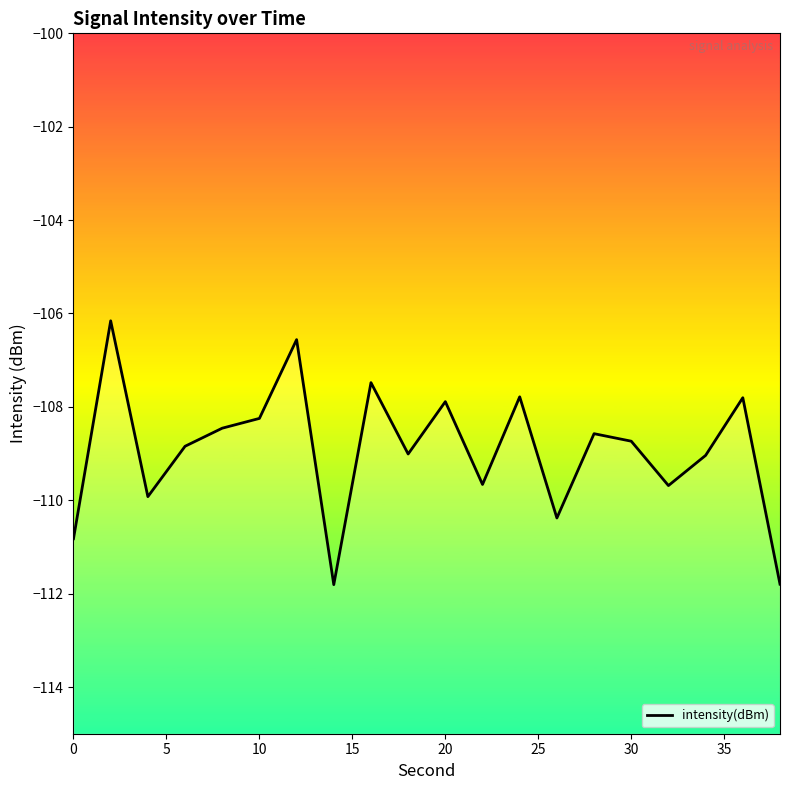

What is the maximum value shown in the chart?

-106.2